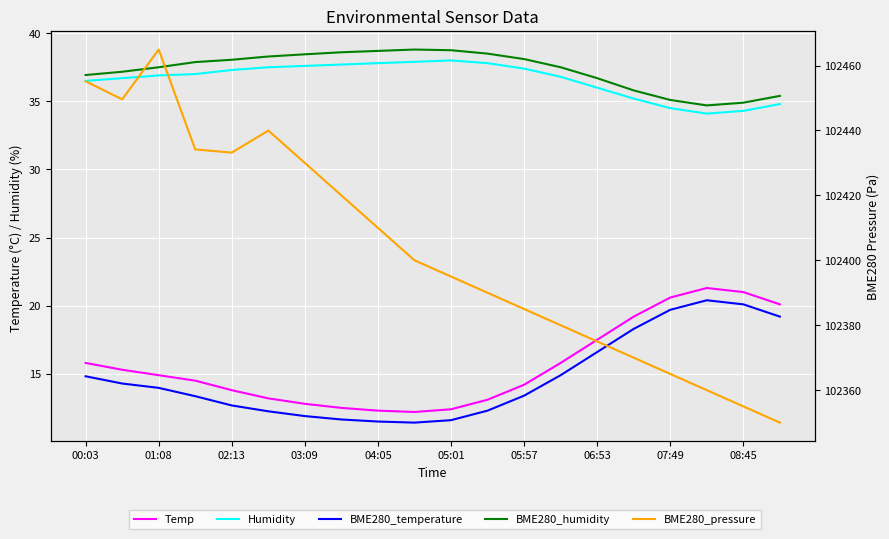

True or false: Humidity and BME280_temperature intersect in this chart.

False